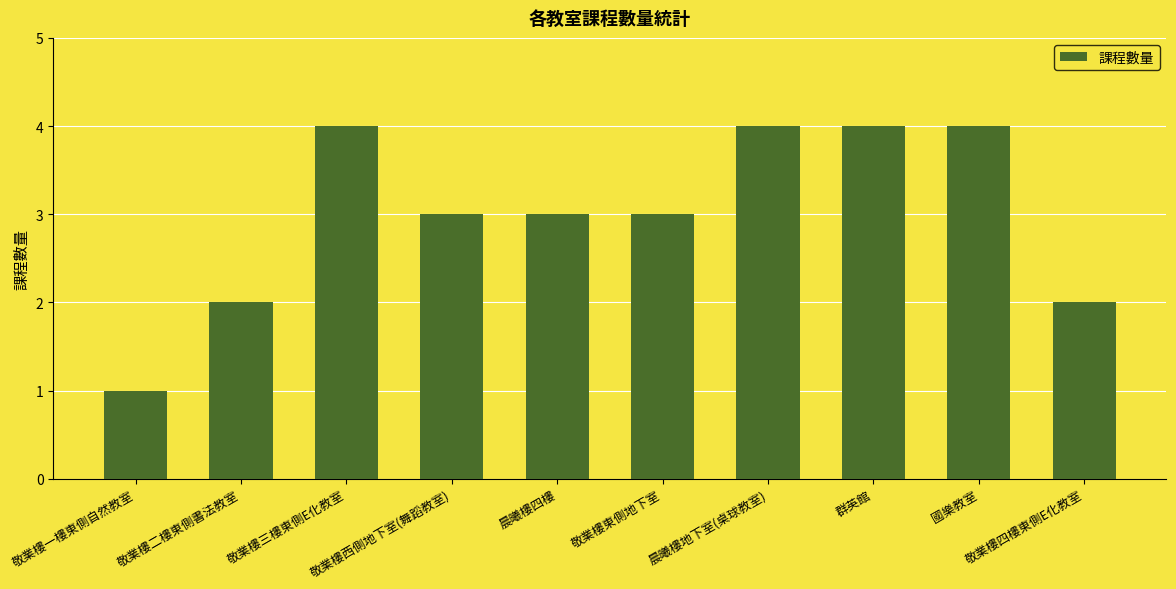

What is the value of the 10th bar from the left?

2